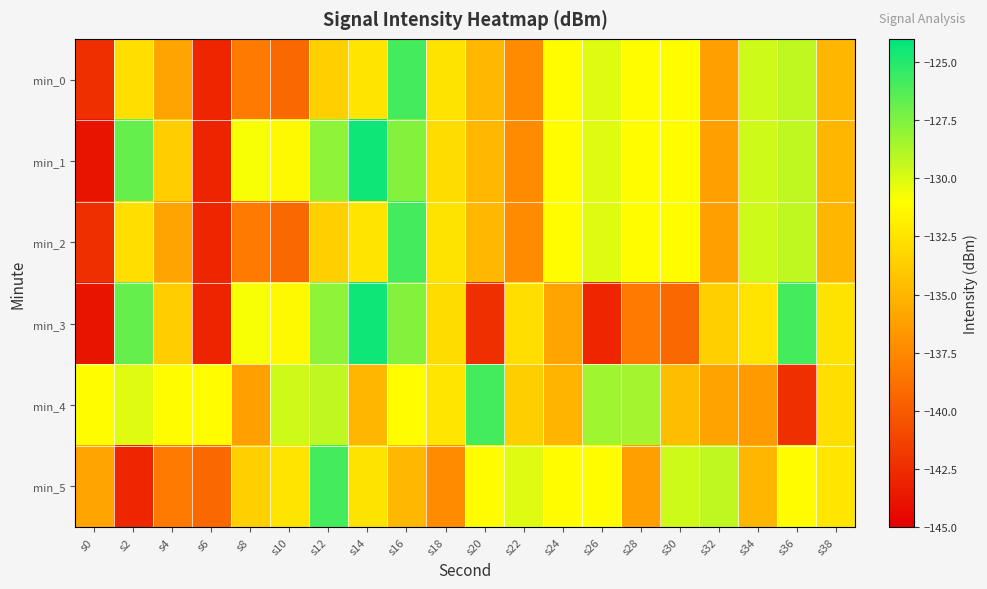

At s6, list the series in order from largest to smallest.

min_4, min_5, min_0, min_2, min_1, min_3